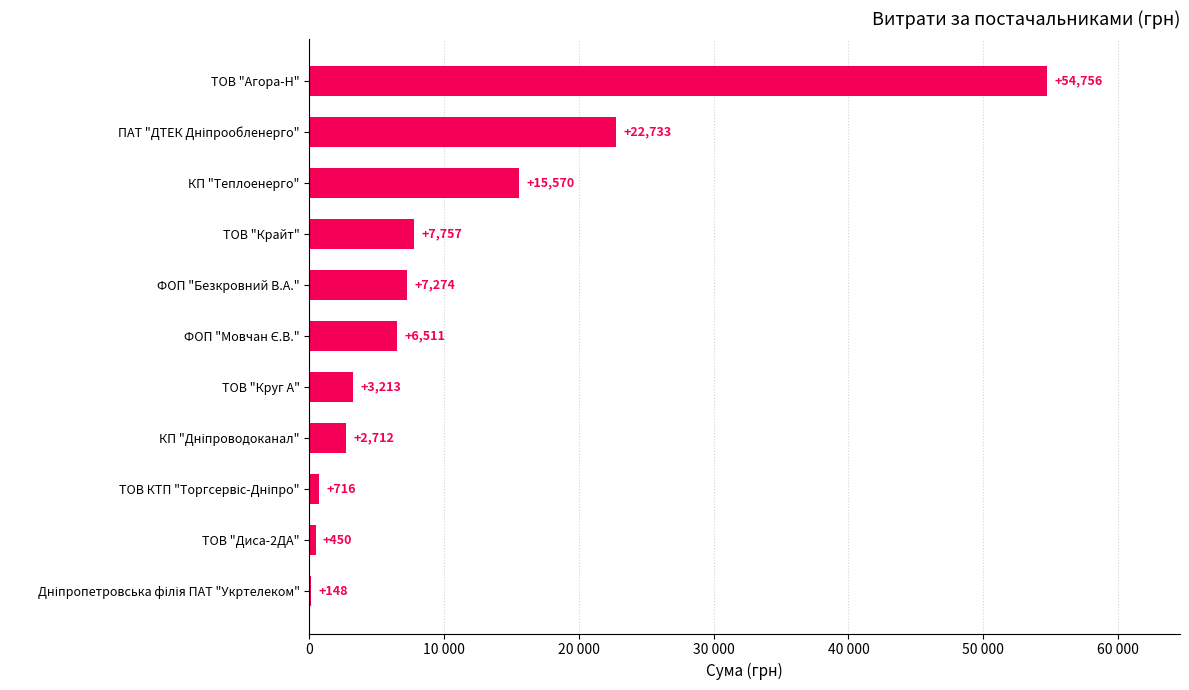

How many data points are less than 6510?

5